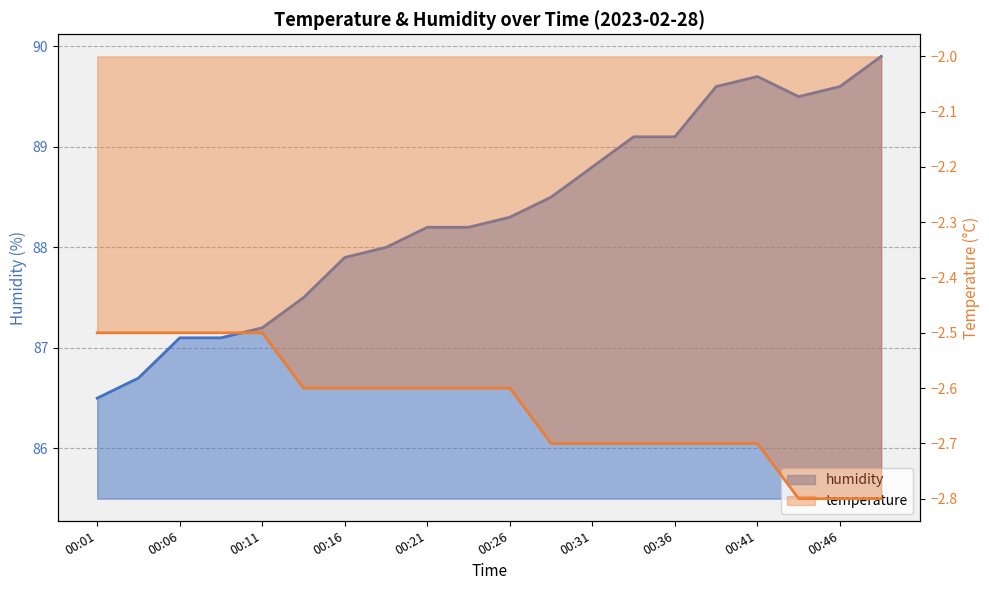

The value of temperature at 00:48 is -4.9. True or false?

False